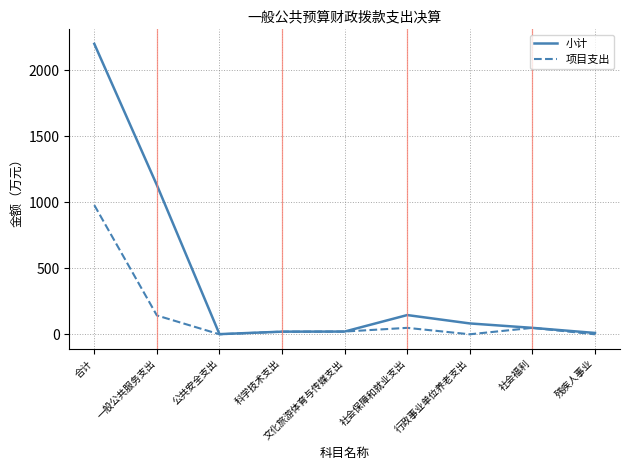

What is the average value of the 项目支出 series?

139.9